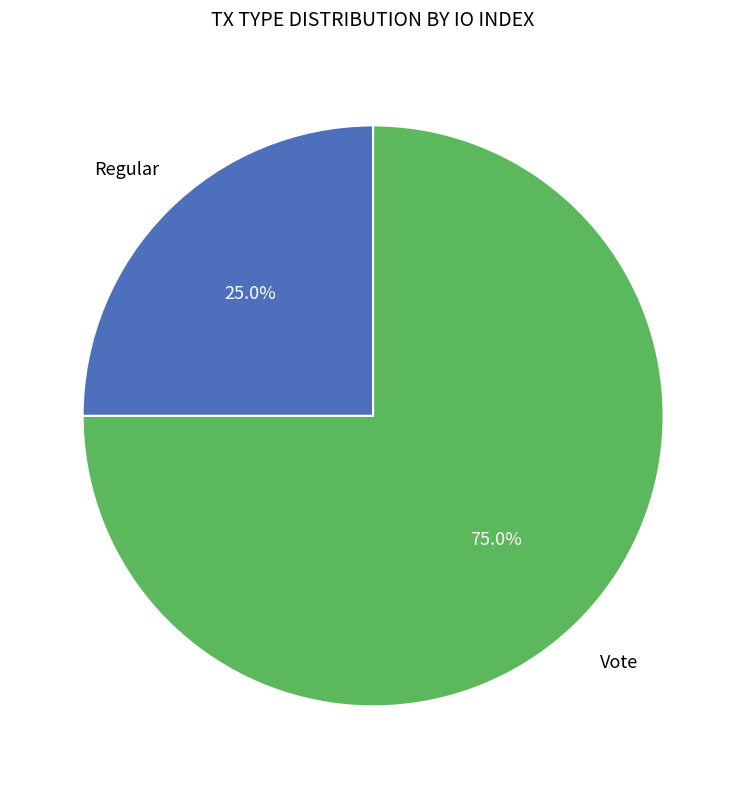

Is there any slice that represents more than half of the pie?

Yes